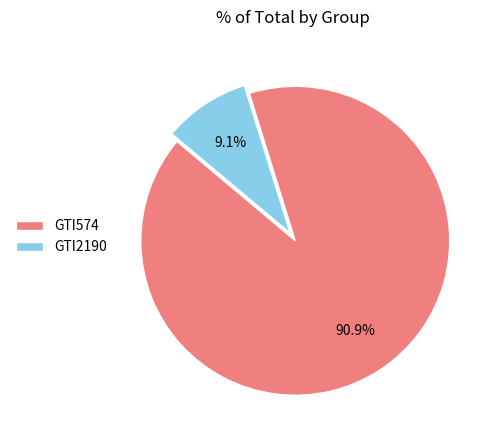

Count the number of slices in the pie.

2